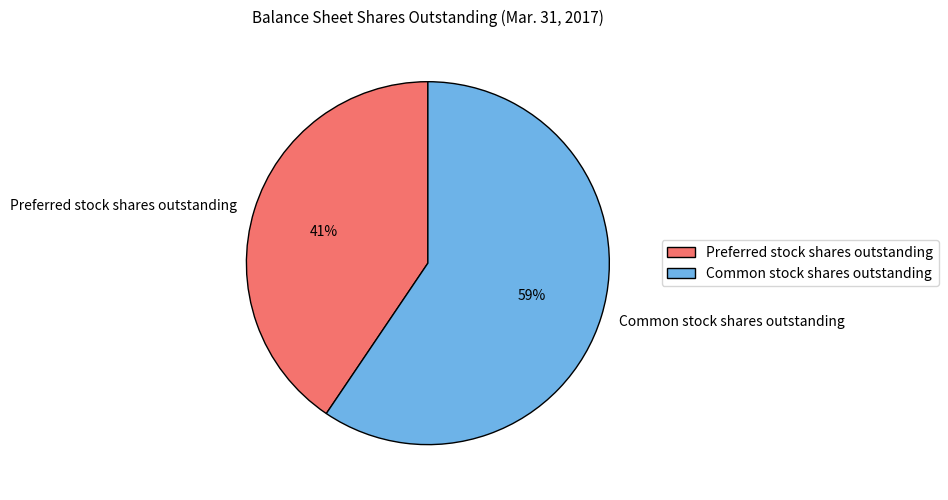

What percentage is the Preferred stock shares outstanding slice, to the nearest percent?

41%